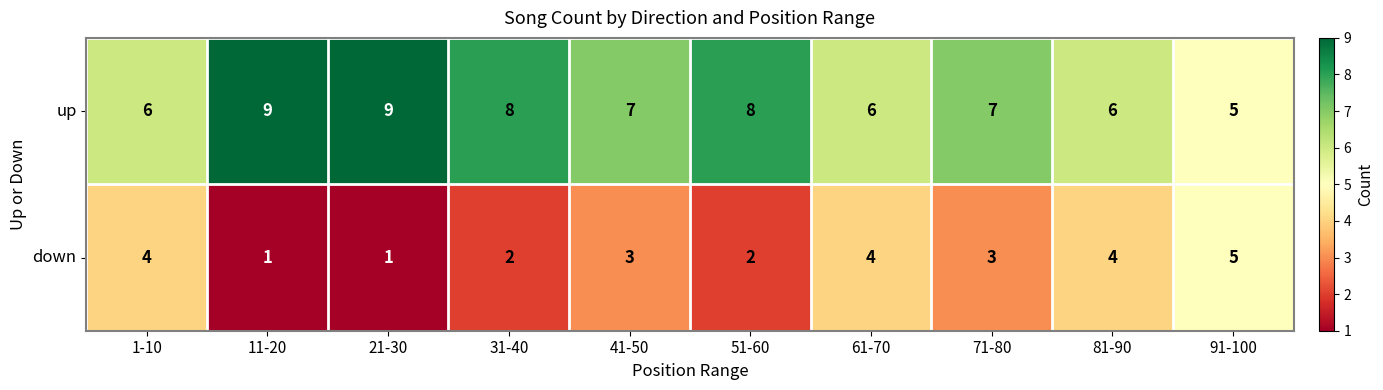

How many series are shown in this chart?

2